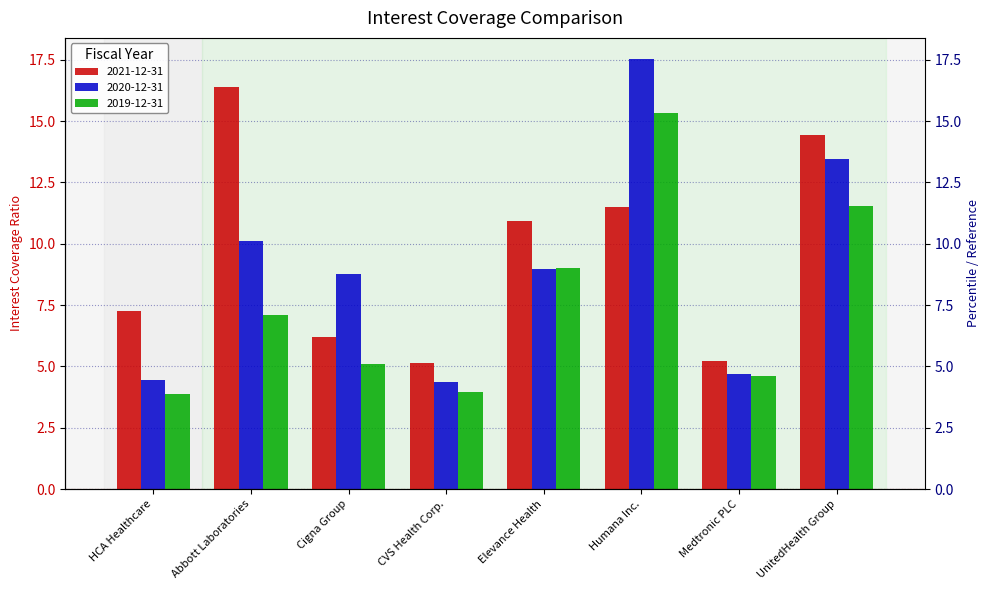

Rank the categories by 2019-12-31 value from lowest to highest.

HCA Healthcare, CVS Health Corp., Medtronic PLC, Cigna Group, Abbott Laboratories, Elevance Health, UnitedHealth Group, Humana Inc.